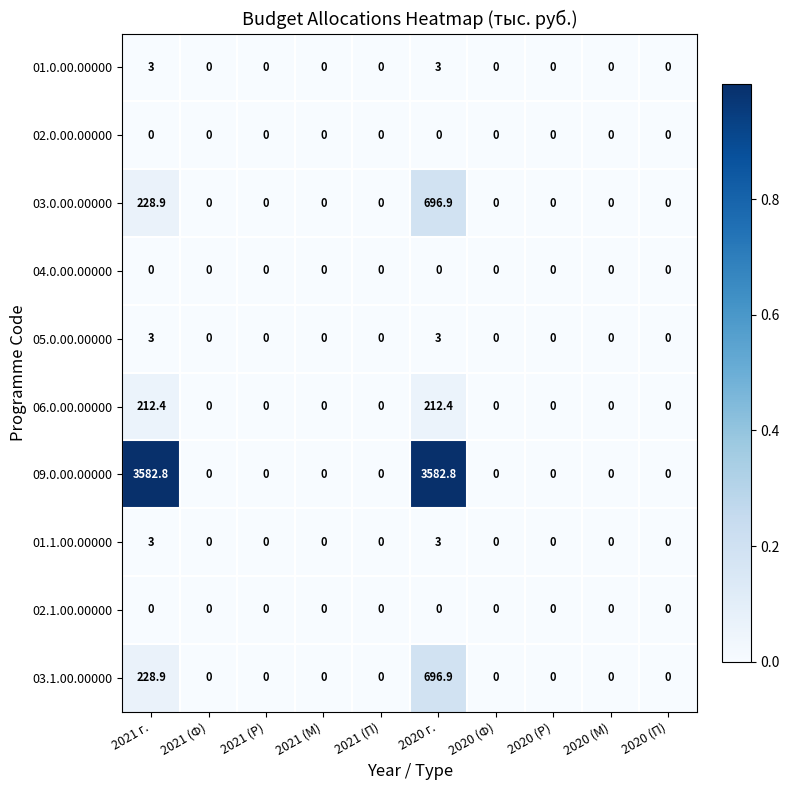

Is it true that 06.0.00.00000 equals 212.4 at 2021 г.?

True